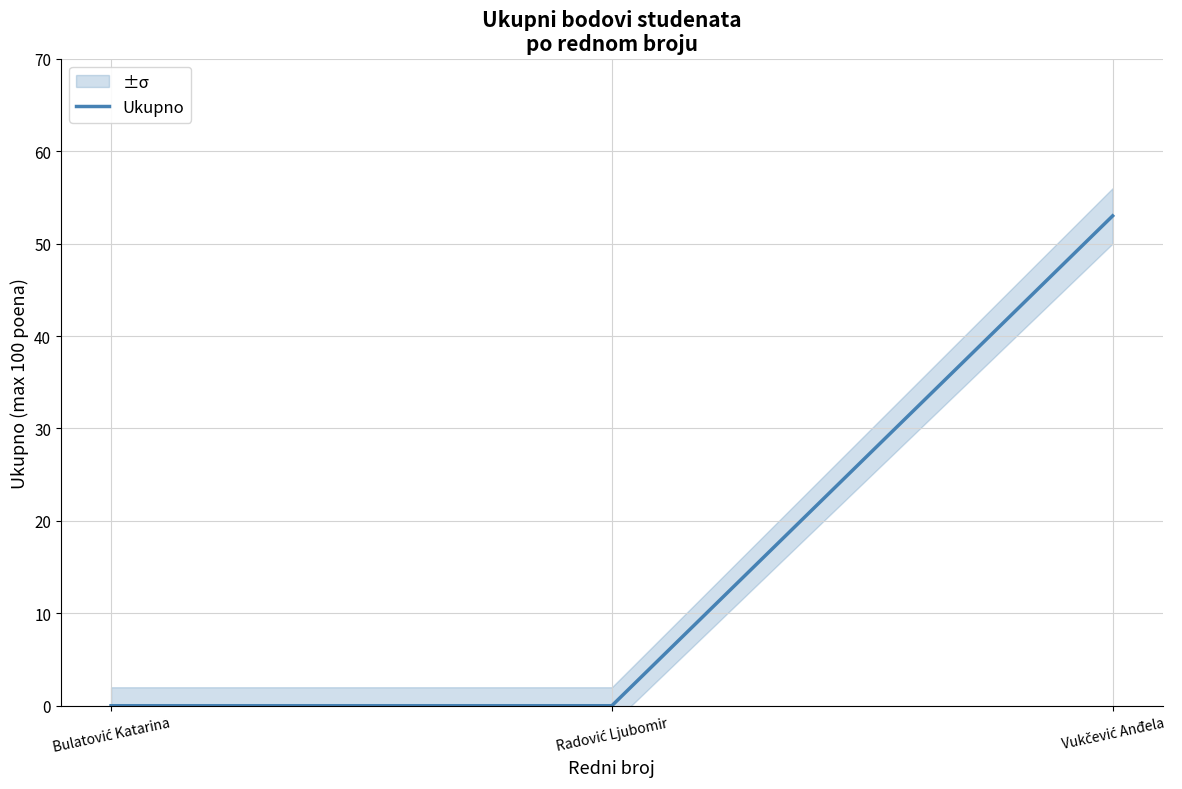

What is the greatest value displayed?

53